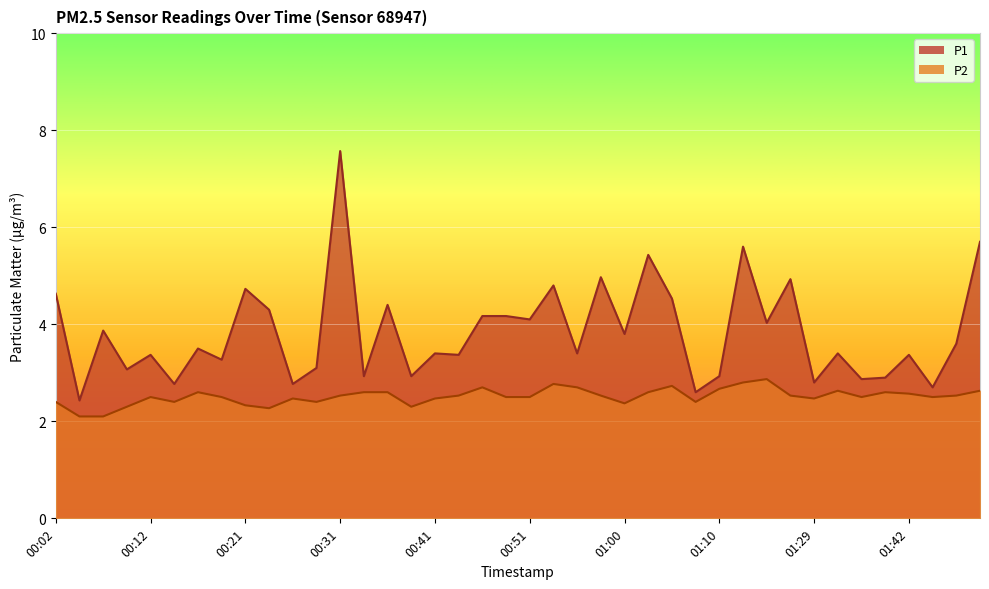

Between 00:24 and 01:29, which series saw the biggest shift?

P1